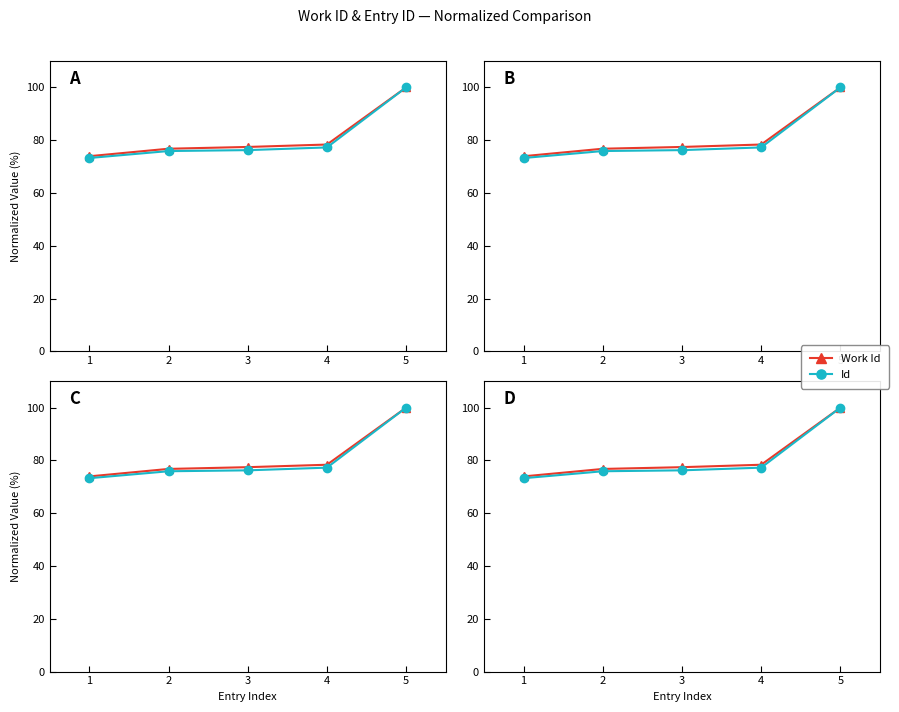

How many data points does each series have?

5